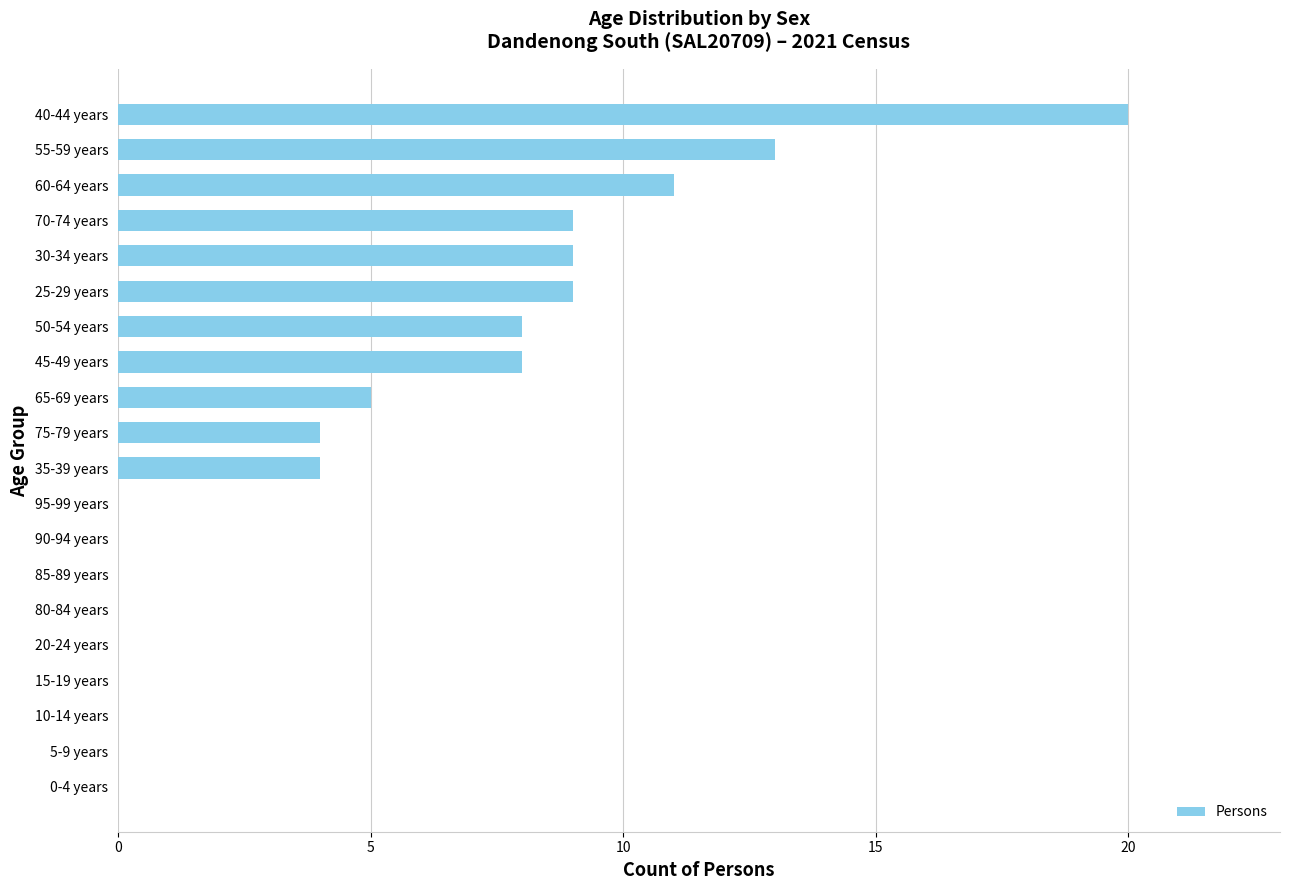

Count the number of categories in the chart.

20